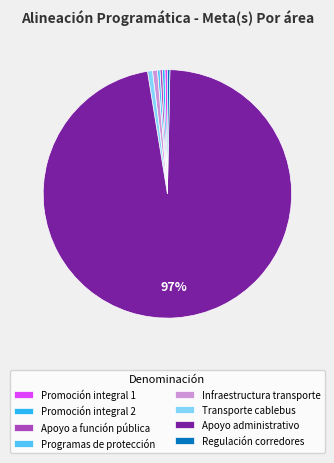

How many segments does this pie chart have?

8